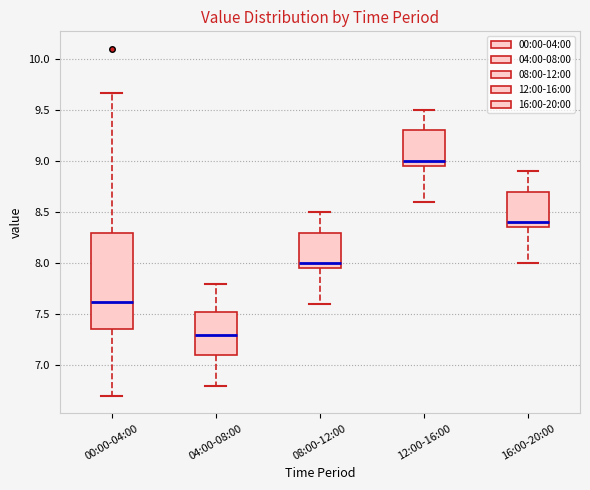

Reading left to right, read every box against the y-axis: the position of its median line, the range the box covers, and the ends of its whiskers. The values are not printed on the chart, so give them approximately, as read against the axis.

00:00-04:00: median 7.60, box 7.35 to 8.30, whiskers 6.70 to 9.65
04:00-08:00: median 7.30, box 7.10 to 7.55, whiskers 6.80 to 7.80
08:00-12:00: median 8.00, box 7.95 to 8.30, whiskers 7.60 to 8.50
12:00-16:00: median 9.00, box 8.95 to 9.30, whiskers 8.60 to 9.50
16:00-20:00: median 8.40, box 8.35 to 8.70, whiskers 8.00 to 8.90